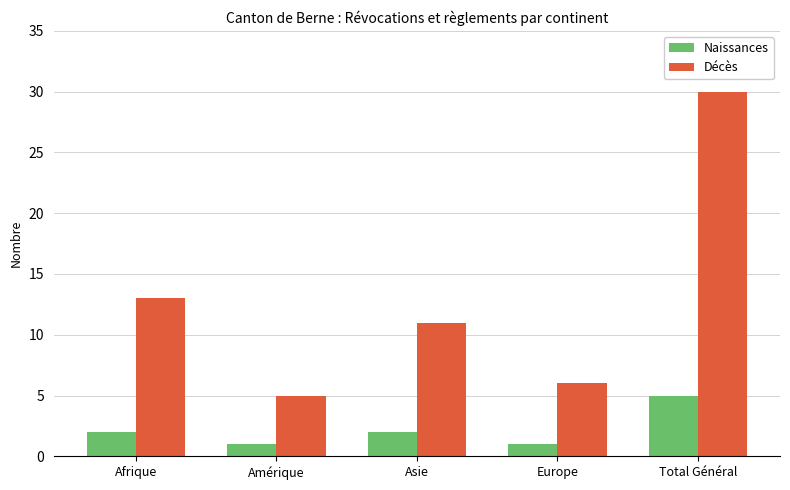

At Amérique, list the series in order from largest to smallest.

Décès, Naissances